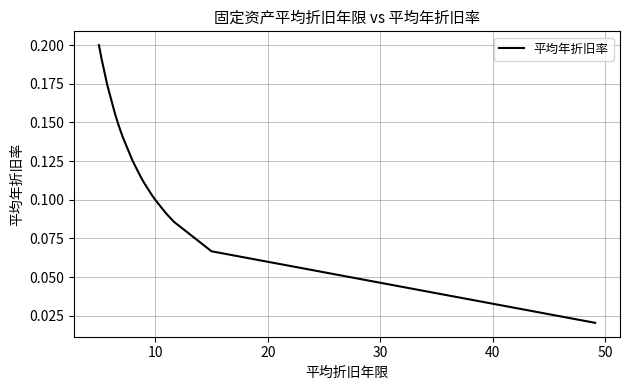

How many lines are shown in the chart?

1